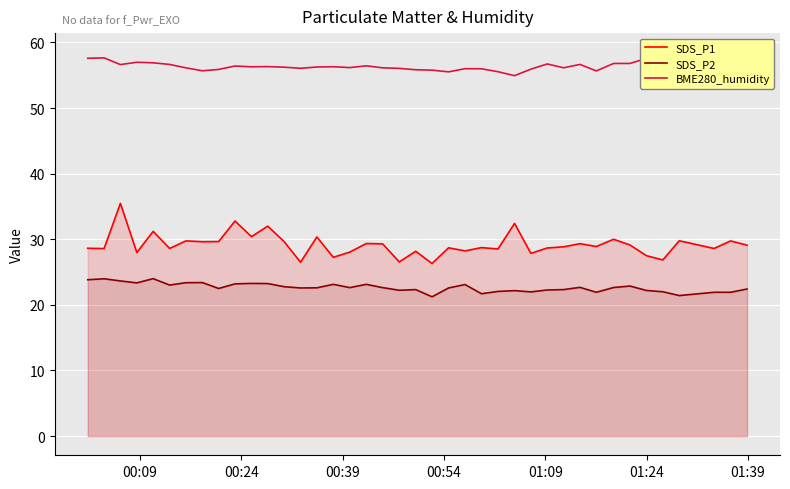

True or false: SDS_P1 and SDS_P2 cross at least once.

False